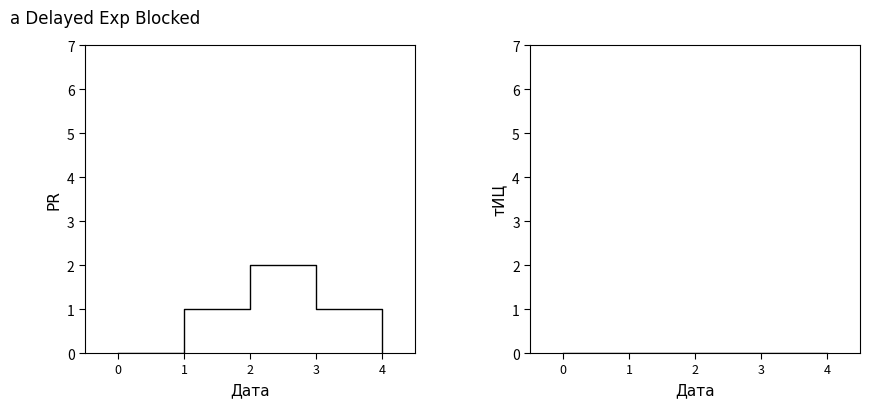

Which series has the largest total across all categories?

PR